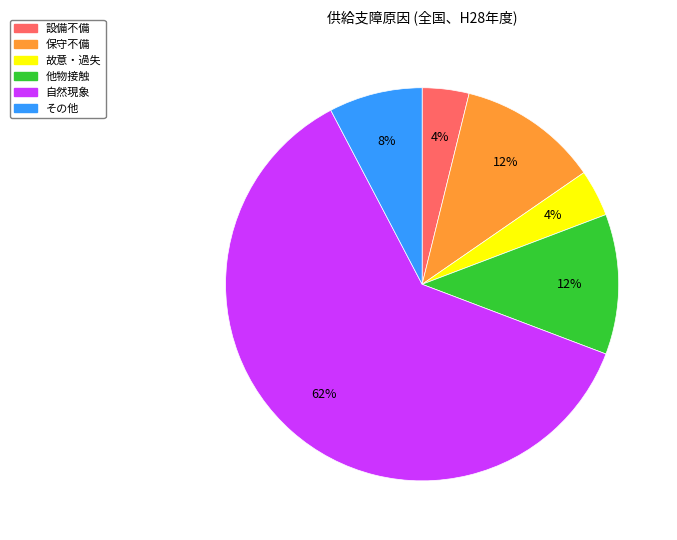

What percentage is the 故意・過失 slice, to the nearest percent?

4%